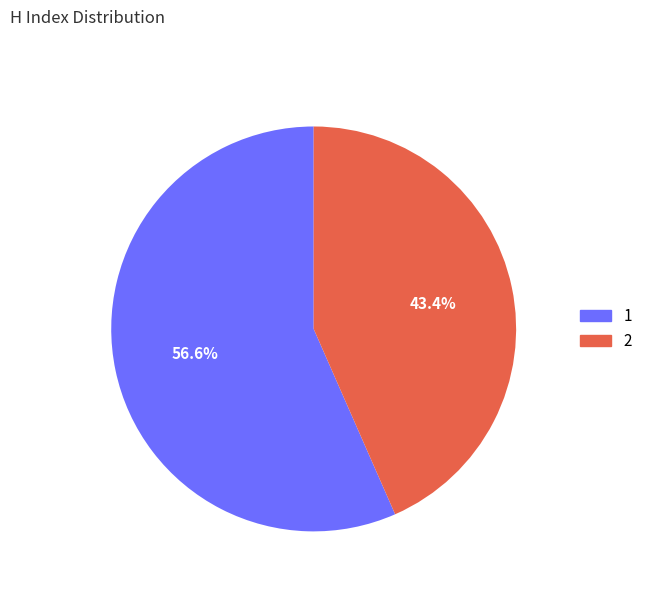

True or false: 2 accounts for 43% of the total.

True